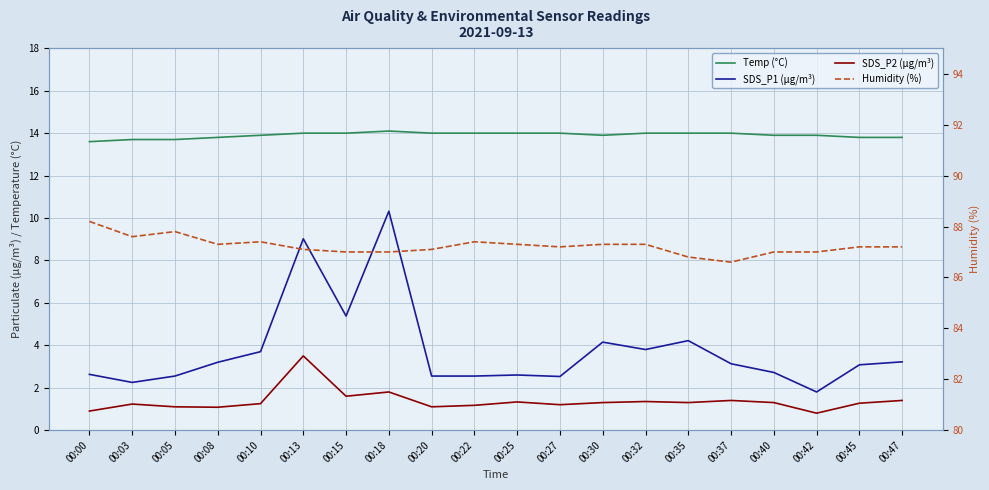

Read the Temp (°C) value at 00:30.

13.9